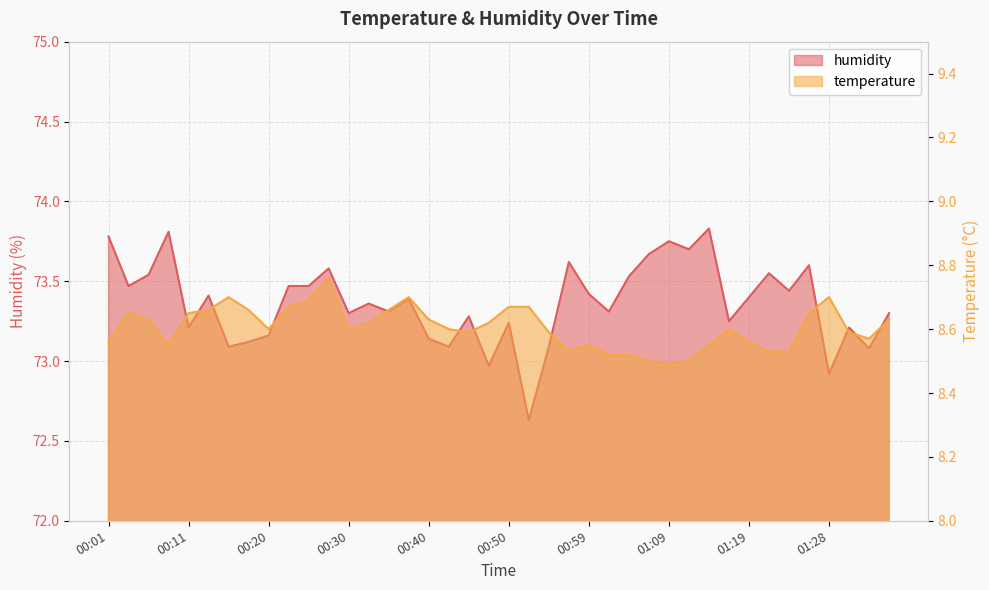

What position from the right is 00:23?

31